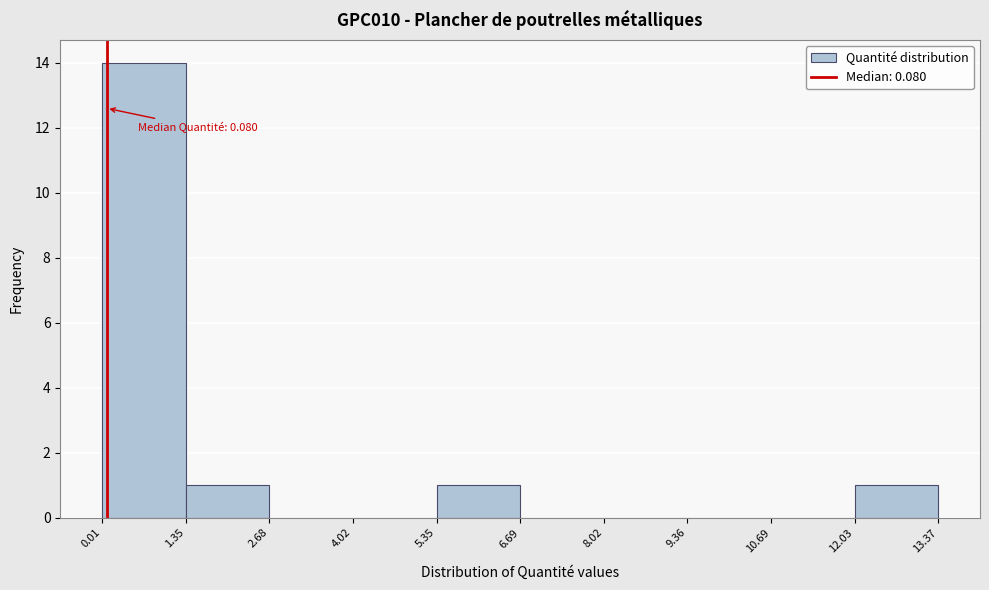

Over which range of the x-axis is the bar tallest?

0.01 to 1.35